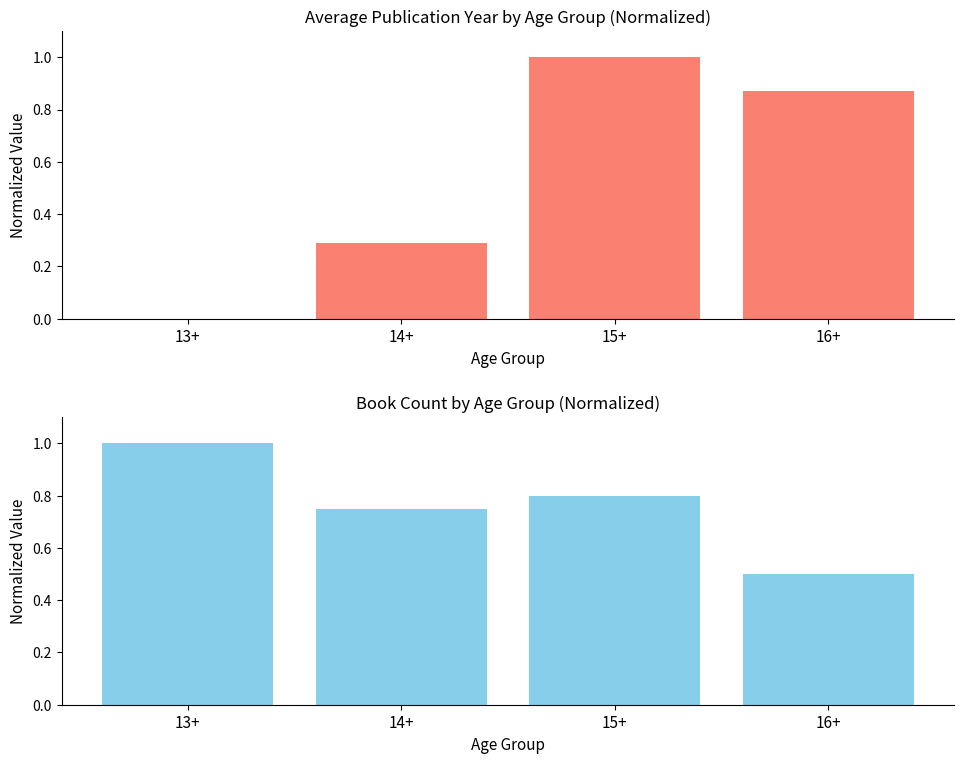

List the labels in order of Book Count (normalized) value, smallest first.

16+, 14+, 15+, 13+